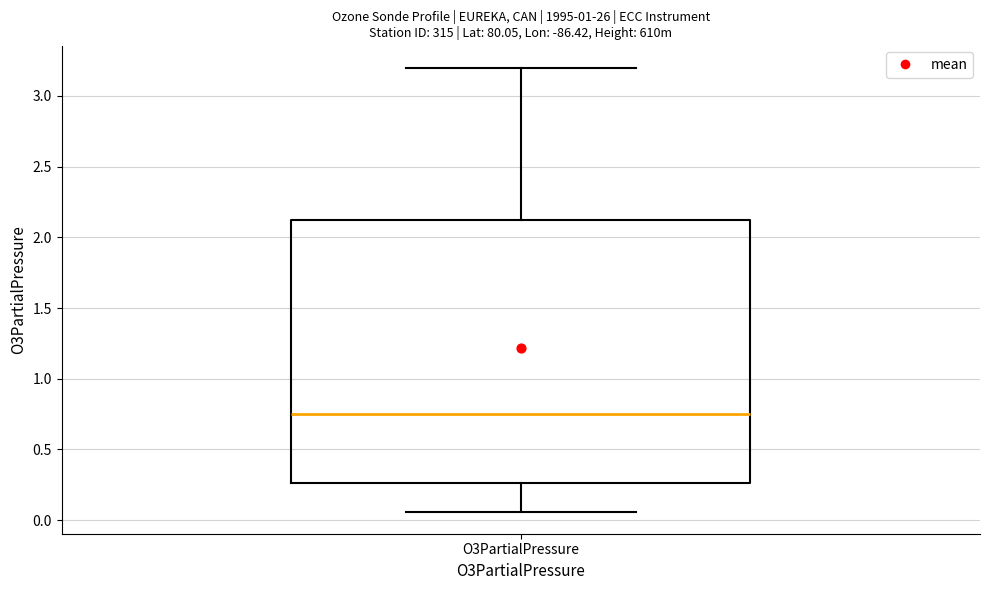

Read this box plot against the y-axis: the position of the median line, the range covered by the box, and the ends of both whiskers. The values are not printed on the chart, so give them approximately, as read against the axis.

median 0.75, box 0.25 to 2.15, whiskers 0.05 to 3.20